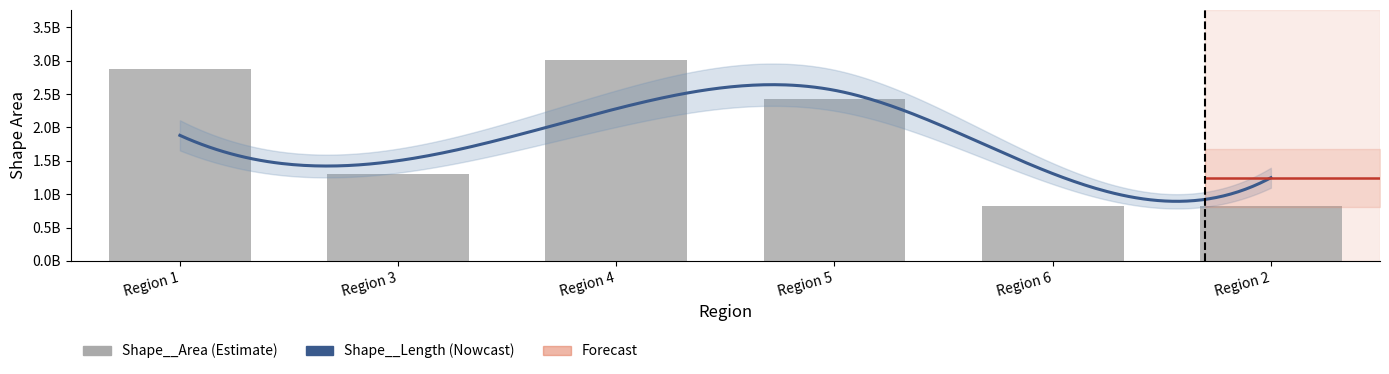

Rank the categories by value from highest to lowest.

Region 4, Region 1, Region 5, Region 3, Region 6, Region 2